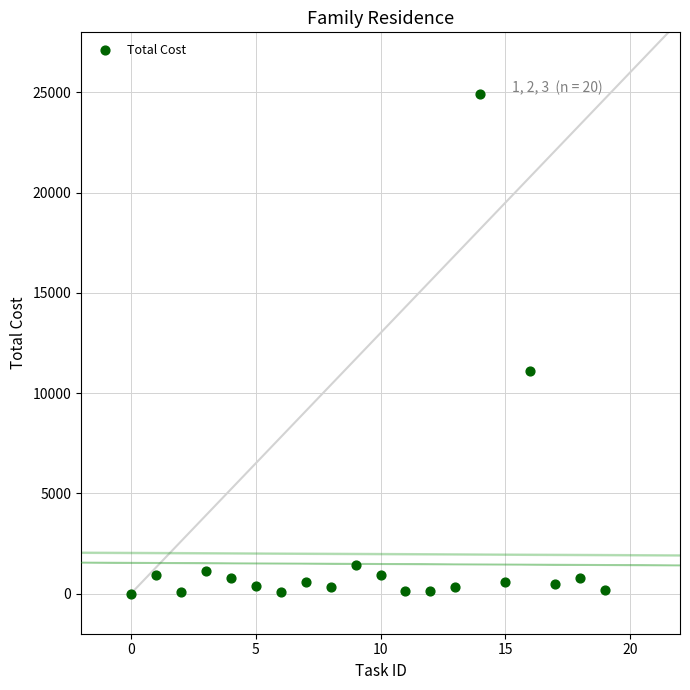

What Y value in the scatter plot is closest to 12466?

11084.0